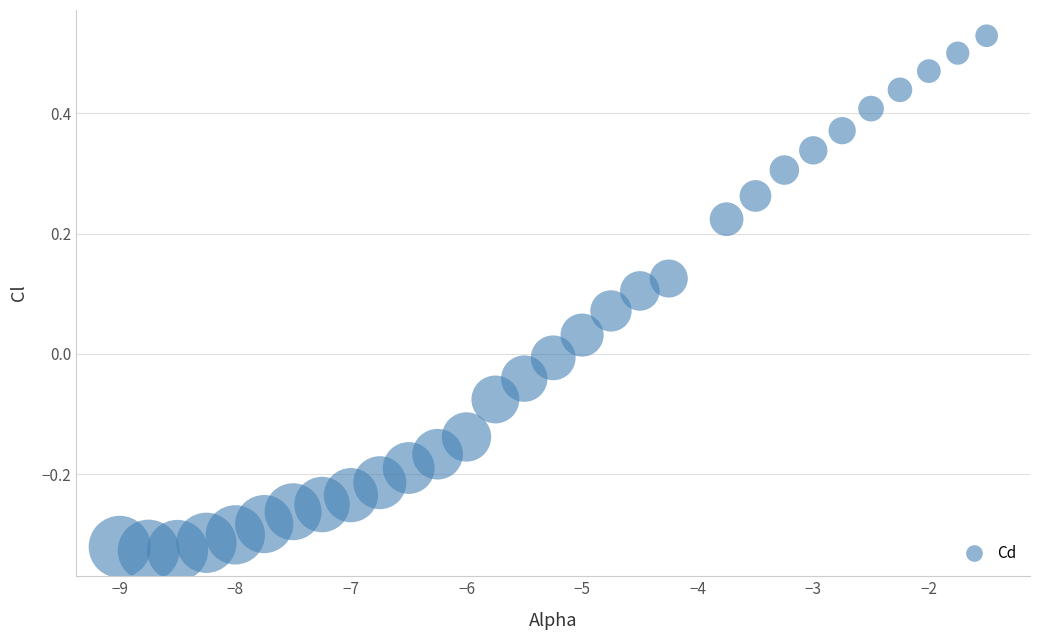

What is the range of Y values (max minus min)?

0.9